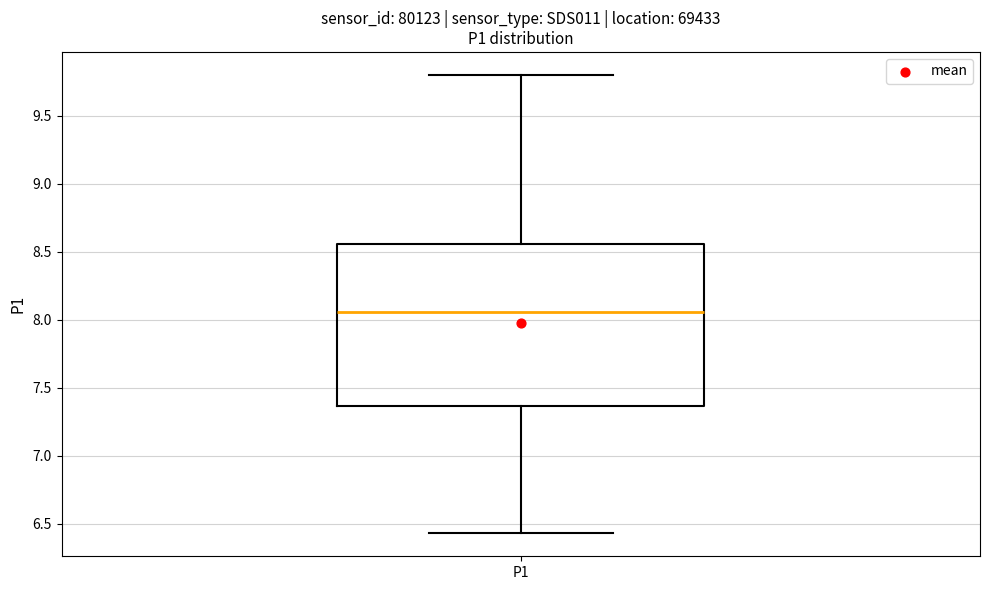

Read this box plot against the y-axis: the position of the median line, the range covered by the box, and the ends of both whiskers. The values are not printed on the chart, so give them approximately, as read against the axis.

median 8.05, box 7.35 to 8.55, whiskers 6.45 to 9.80